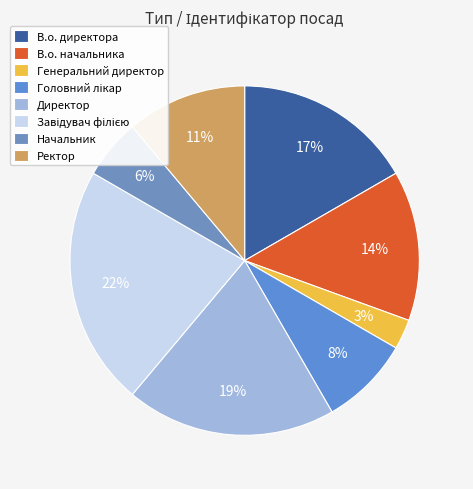

How many segments does this pie chart have?

8